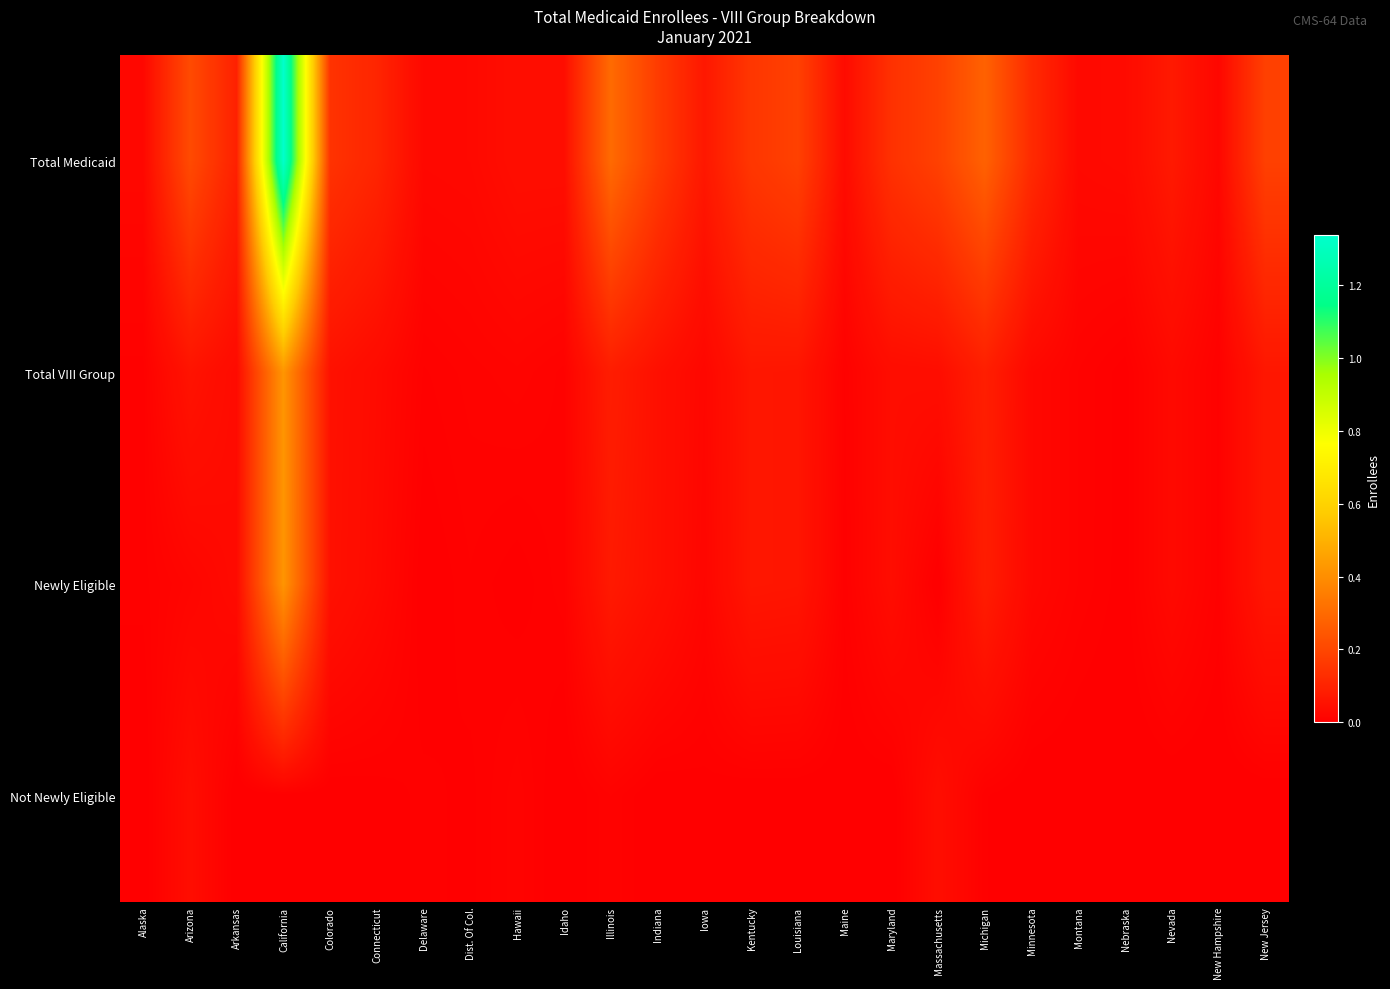

At how many categories does at least one series exceed 5615632?

1